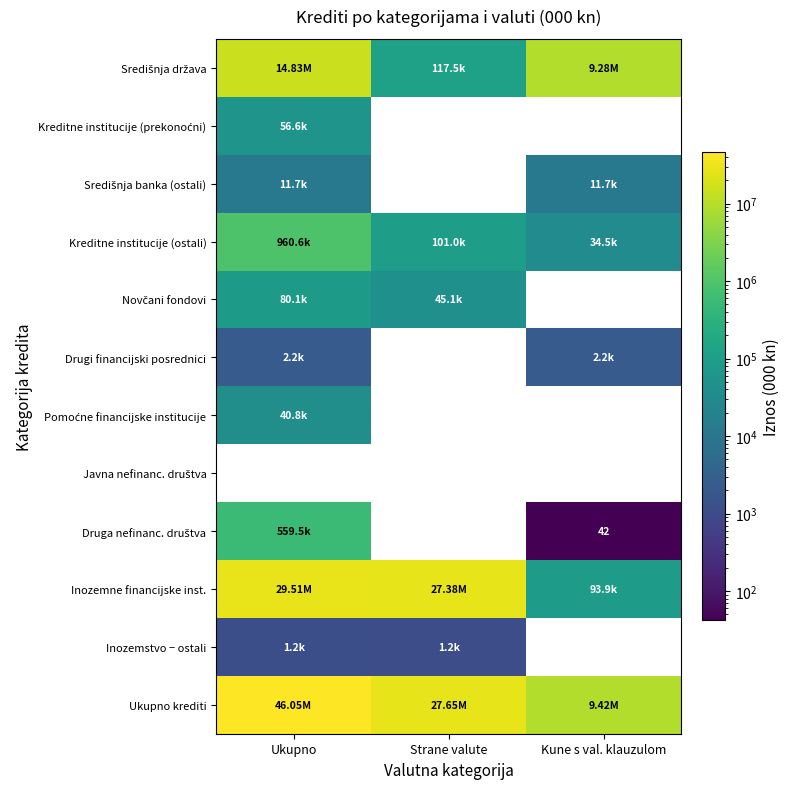

True or false: Ukupno krediti has a value of 3313083 at Kune s val. klauzulom.

False